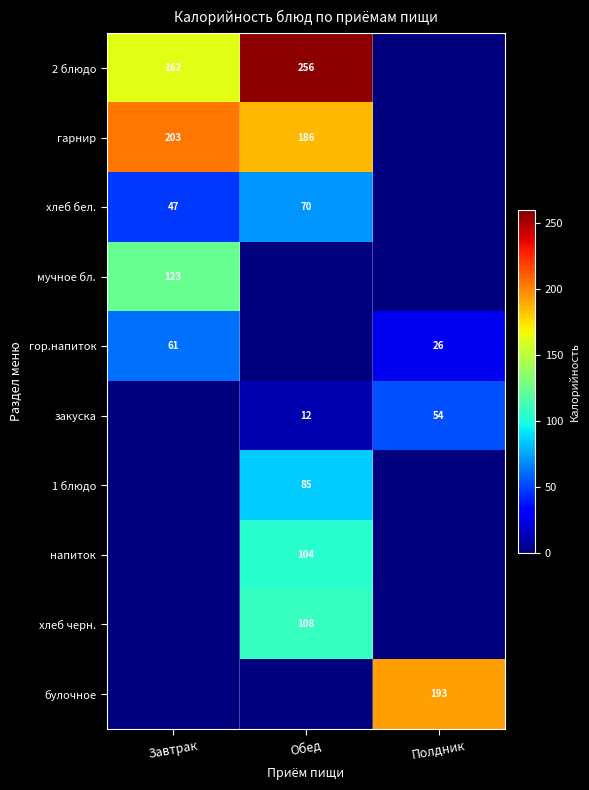

The хлеб бел. series shows 46 at Обед. True or false?

False